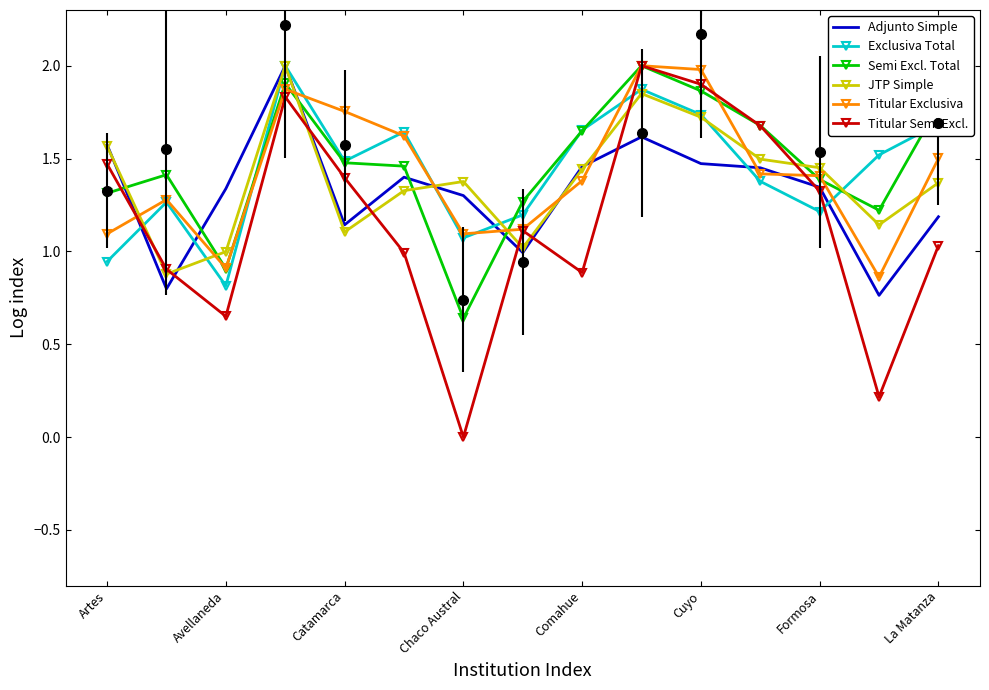

How many interior local peaks does the Semi Excl. Total series have?

3